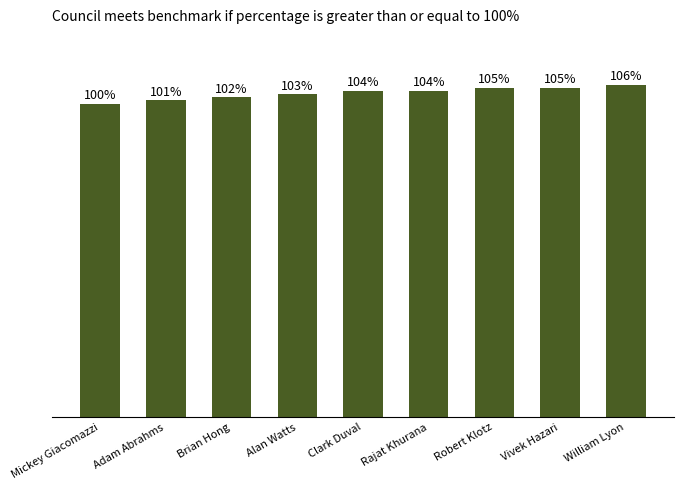

Between William Lyon and Adam Abrahms, which is larger?

William Lyon